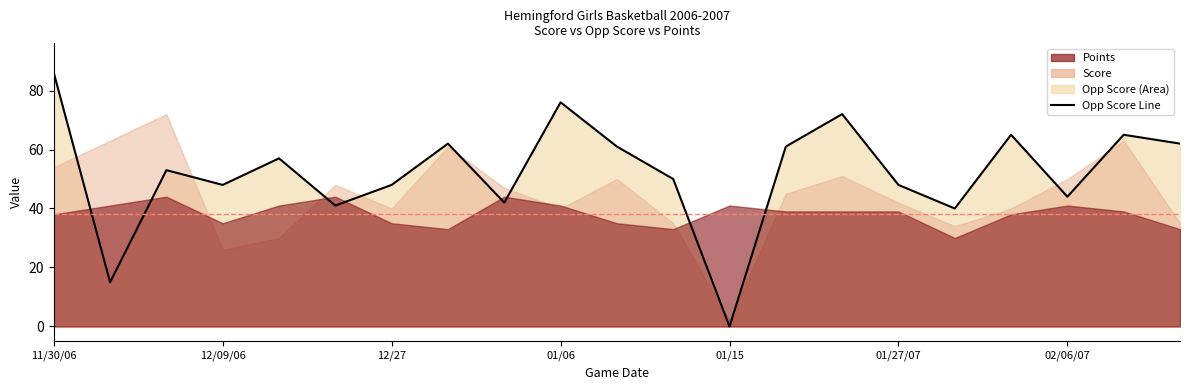

What value does the data have at 19, to the nearest 5?

65